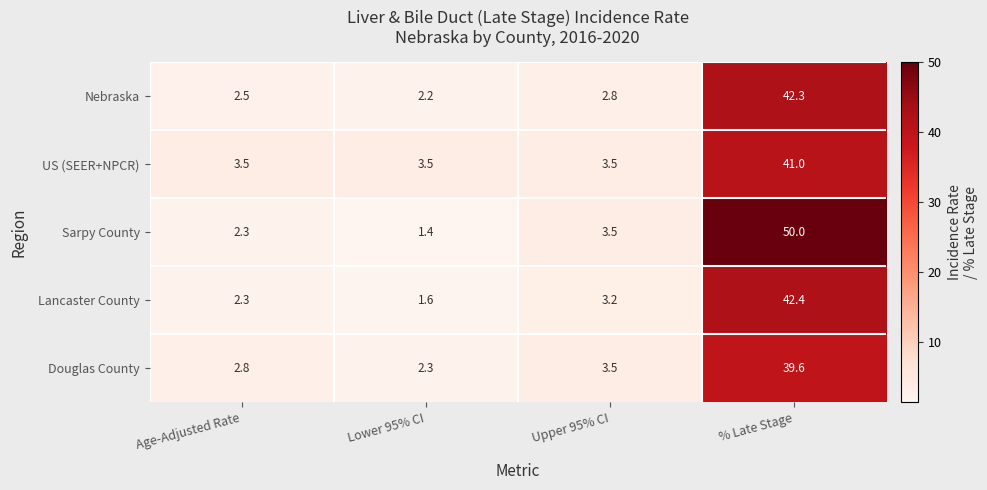

What is the difference between the highest and lowest values at Upper 95% CI?

0.7